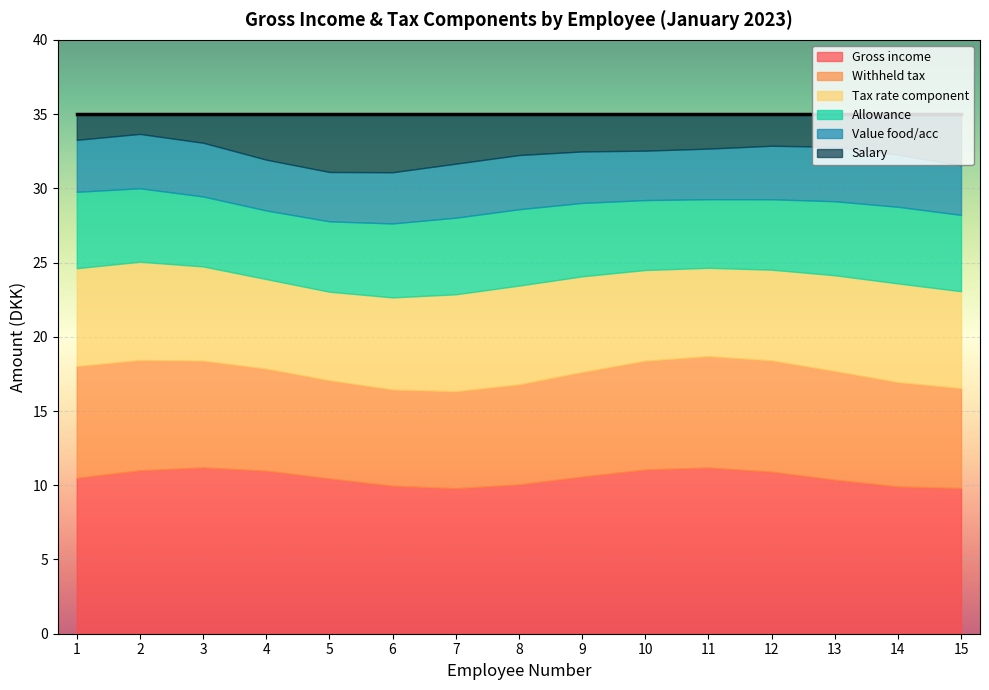

True or false: Tax rate and Withheld tax intersect in this chart.

False